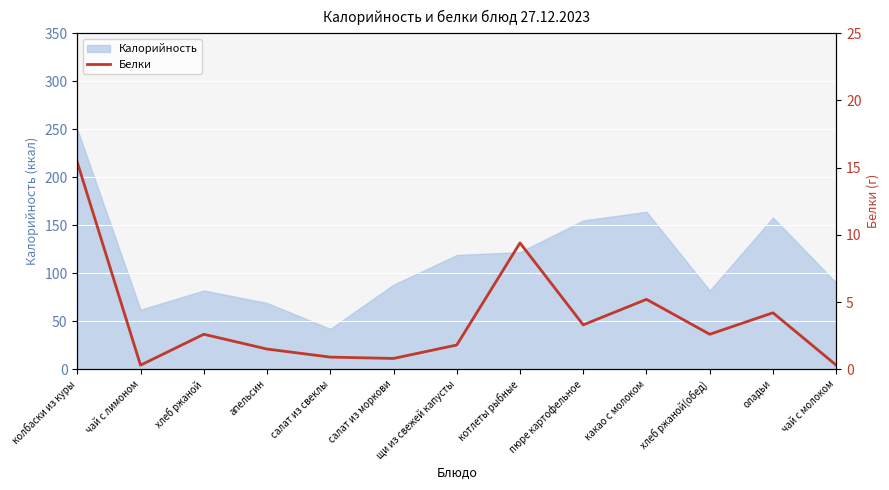

Where is Калорийность nearest to the value 146?

пюре картофельное